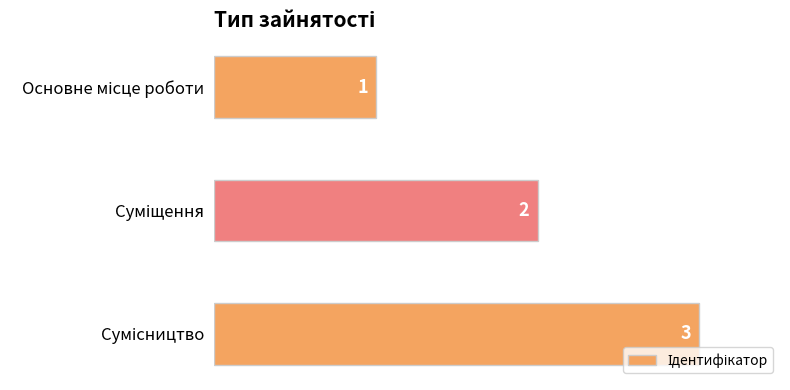

How many bars are there in total?

3